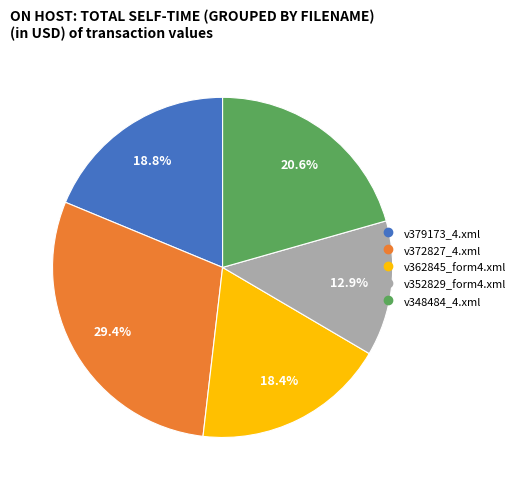

Which slice is the smallest?

v352829_form4.xml